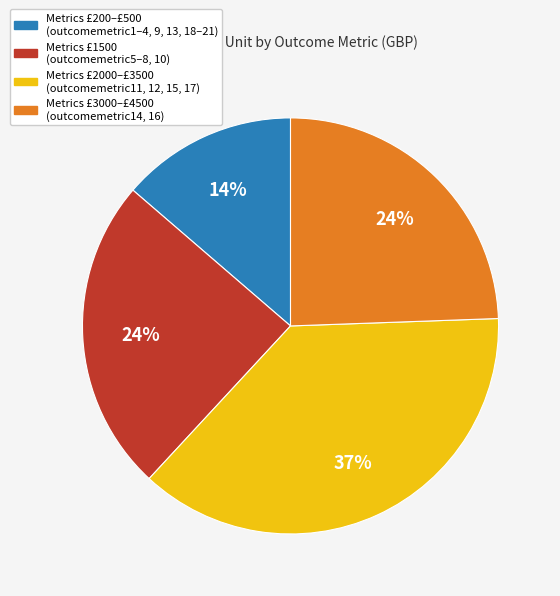

Is there a majority slice in this chart?

No